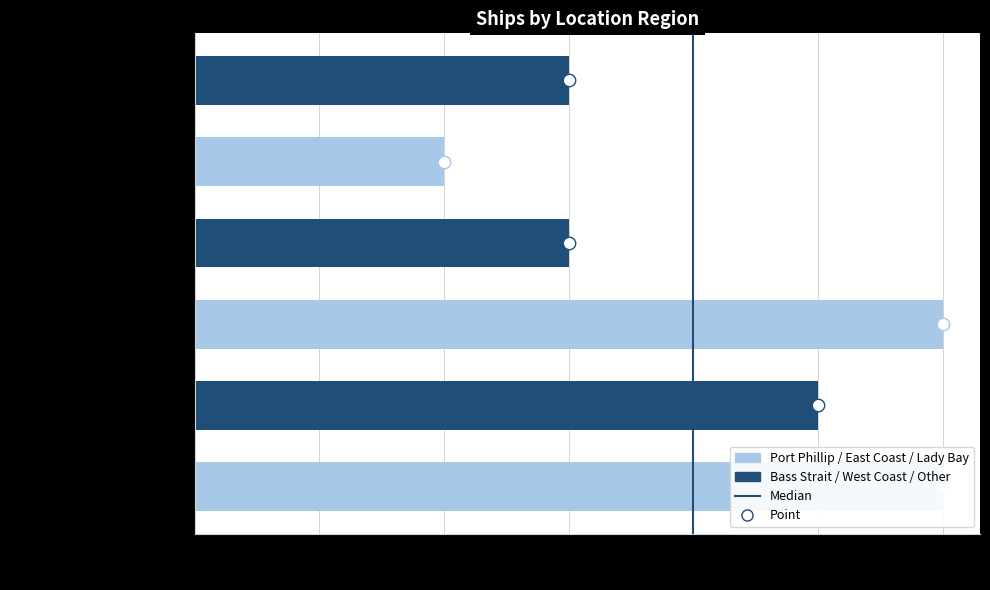

What is the change in value from Bass Strait to Other?

-2